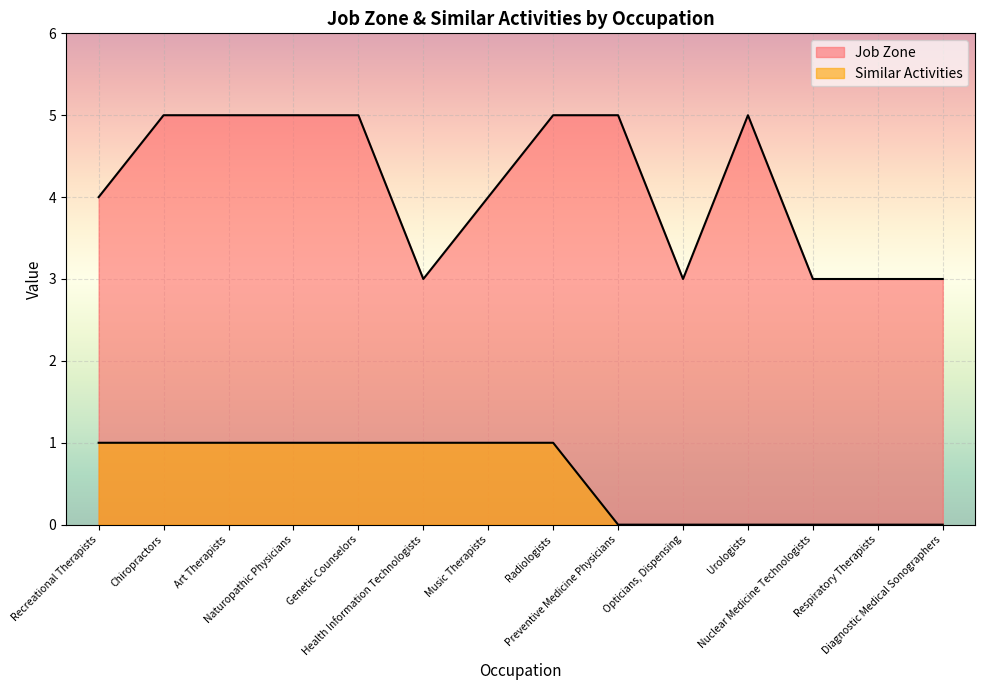

How many categories are shown in the chart?

14